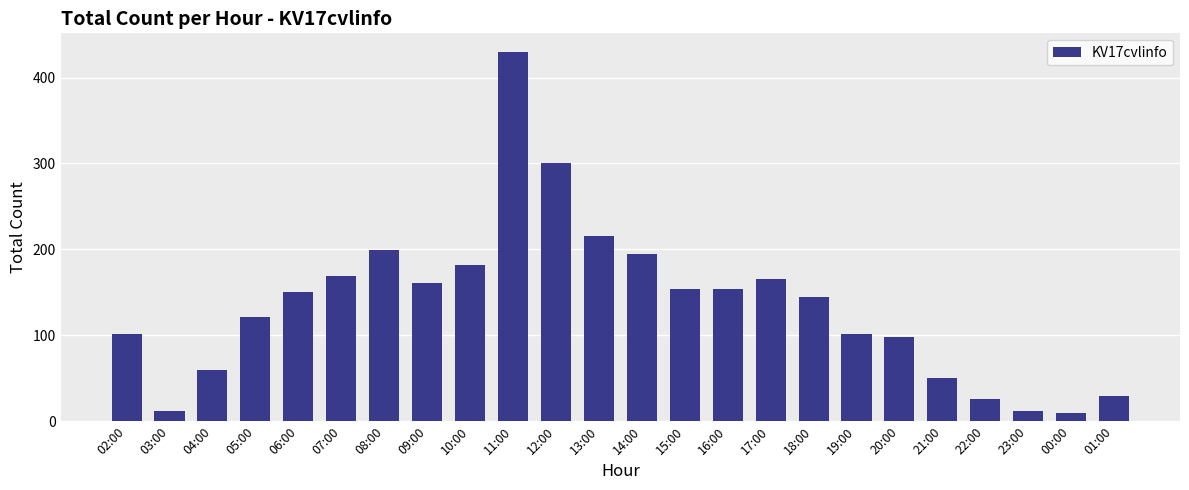

What is the sum of all values?

3240